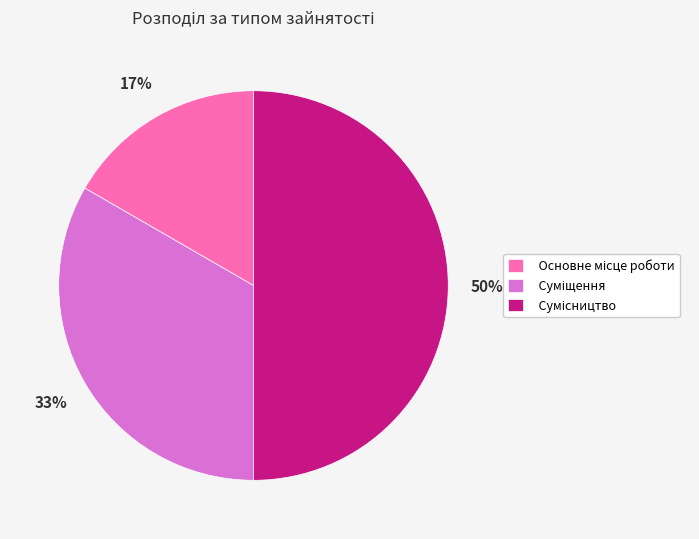

To the nearest percent, what is the average slice percentage?

33%